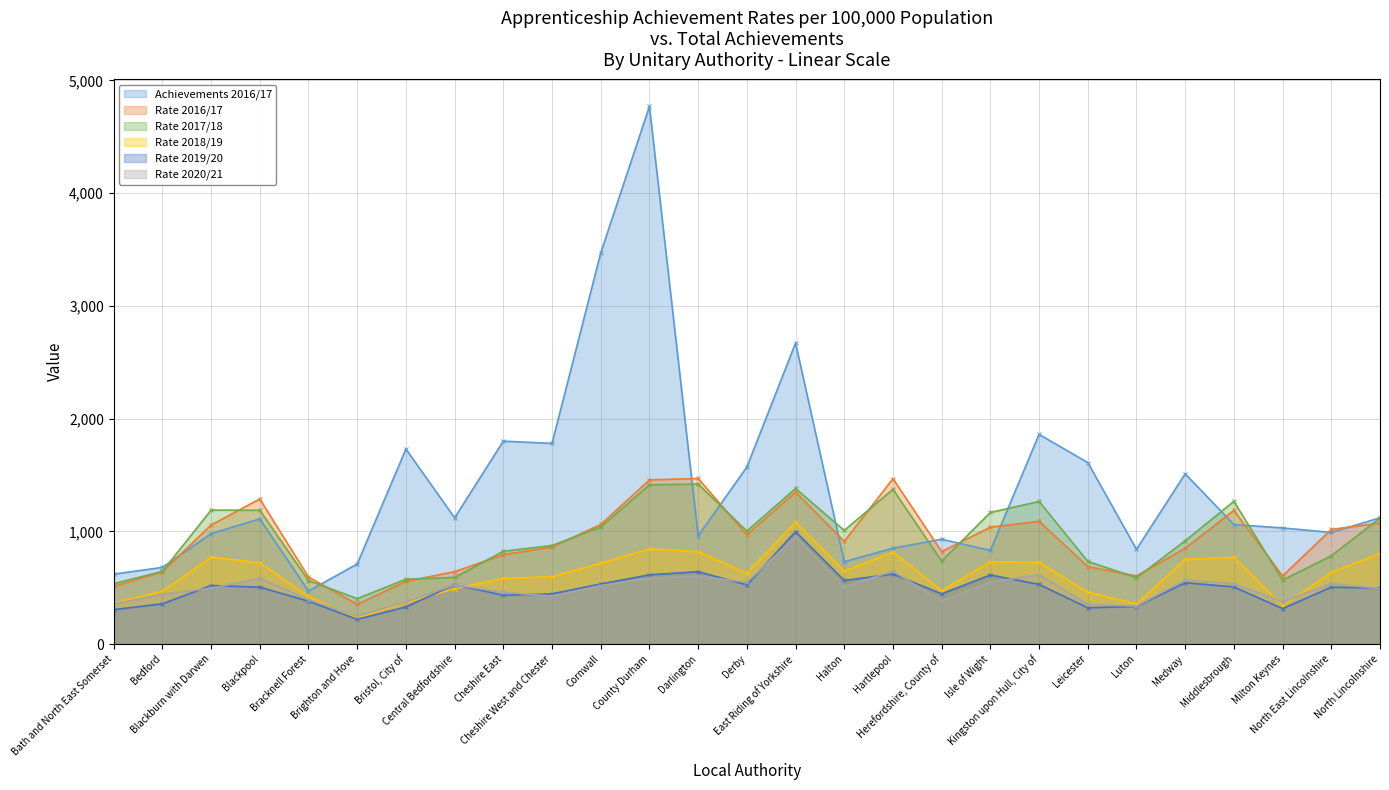

Where do Rate 2016/17 and Achievements 2016/17 first cross each other?

Bedford and Blackburn with Darwen